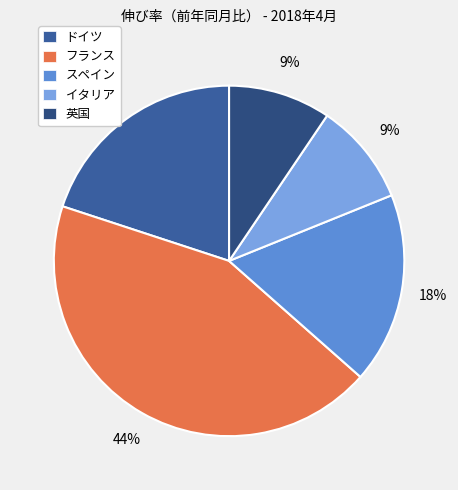

Count the number of slices in the pie.

5